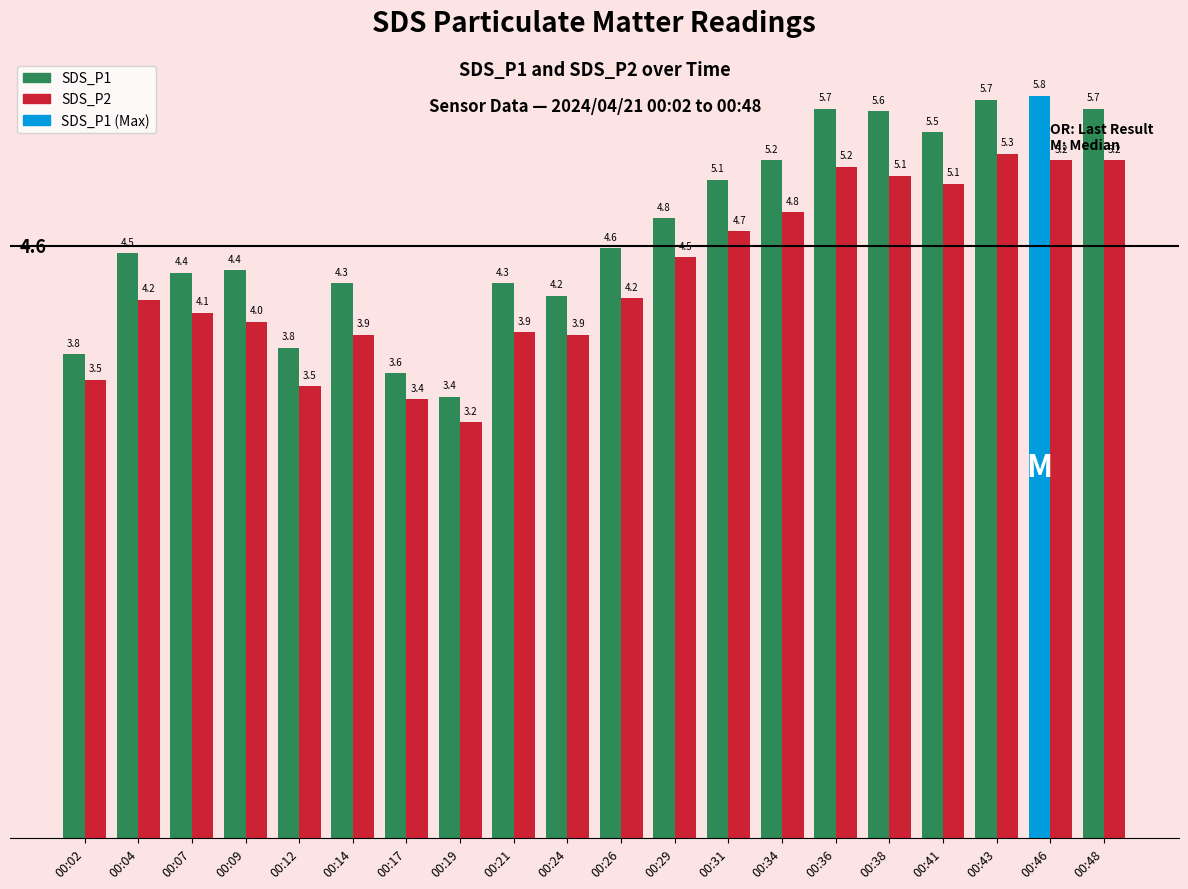

What is the value of the SDS_P1 bar at the 12th from the left?

4.8